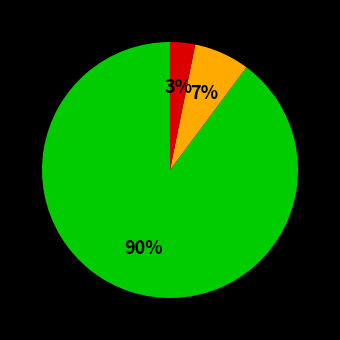

To the nearest percent, what is the average slice percentage?

33%